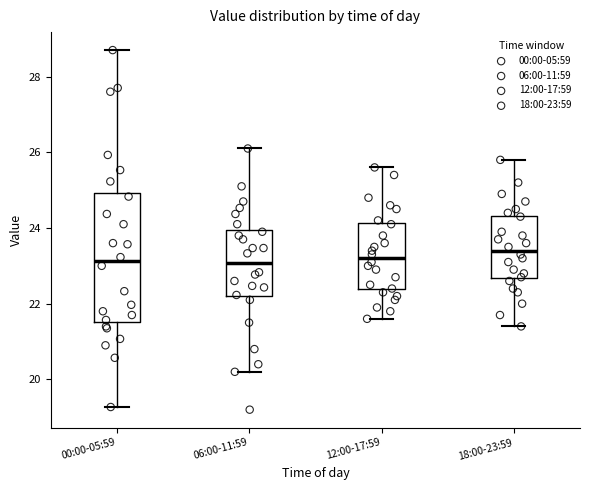

Reading left to right, transcribe this box plot: for each box, give where its median line is, the range the box spans, and where its two whiskers end, as read against the y-axis. The values are not printed on the chart, so give them approximately, as read against the axis.

00:00-05:59: median 23.2, box 21.6 to 25.0, whiskers 19.2 to 28.8
06:00-11:59: median 23.0, box 22.2 to 24.0, whiskers 20.2 to 26.2
12:00-17:59: median 23.2, box 22.4 to 24.2, whiskers 21.6 to 25.6
18:00-23:59: median 23.4, box 22.6 to 24.4, whiskers 21.4 to 25.8